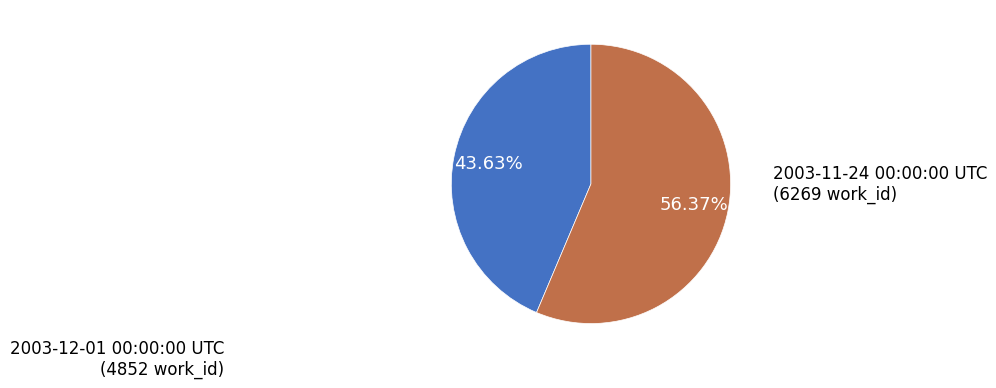

Is there any slice that represents more than half of the pie?

Yes